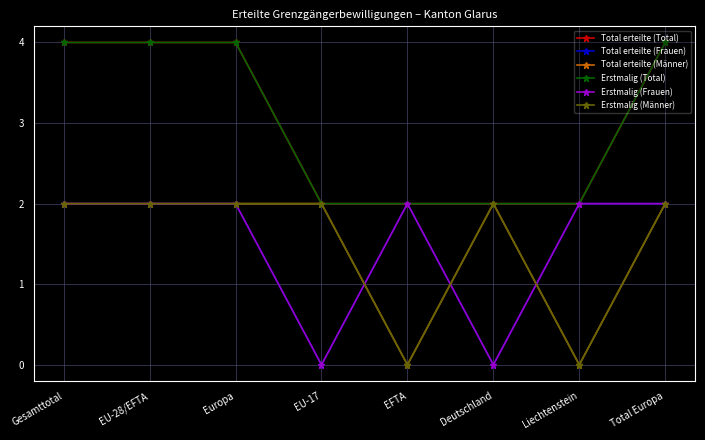

What is the sum of the Erstmalig (Total) values at EU-28/EFTA and Liechtenstein?

6